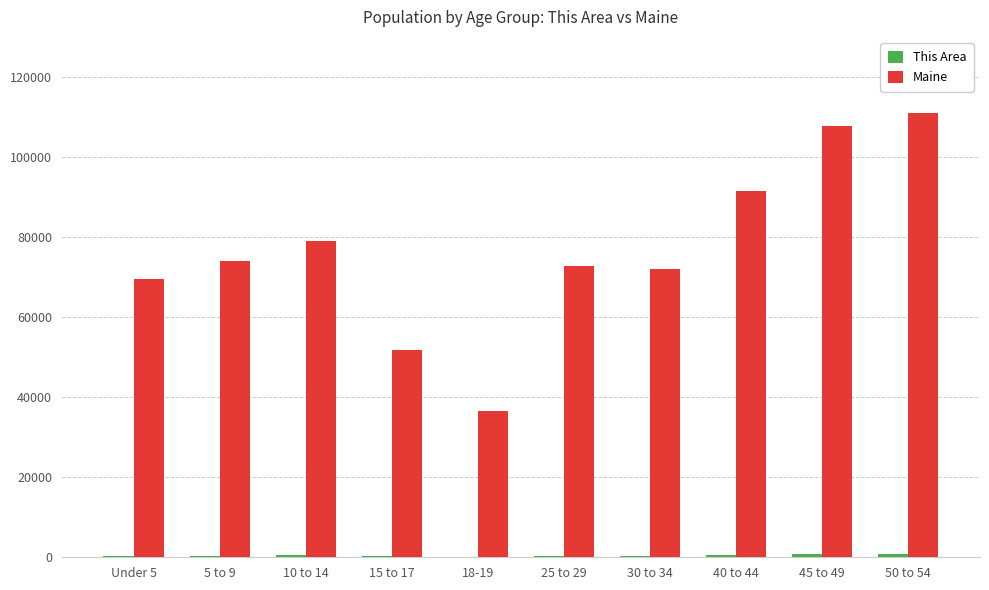

Which series changed the most between 5 to 9 and 45 to 49?

Maine